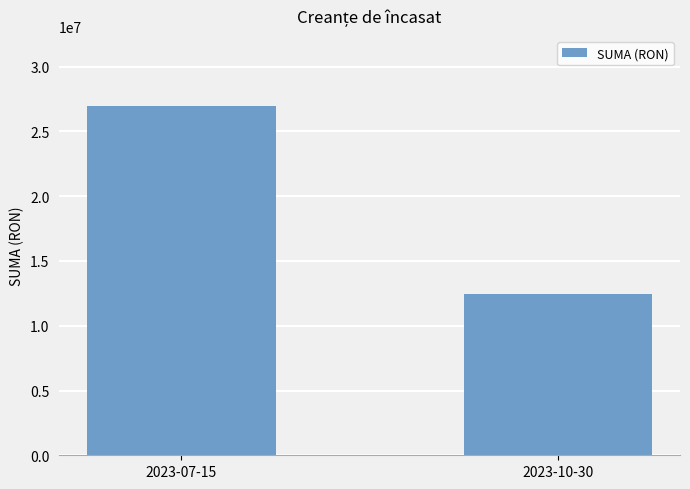

What position from the left is 2023-10-30?

2